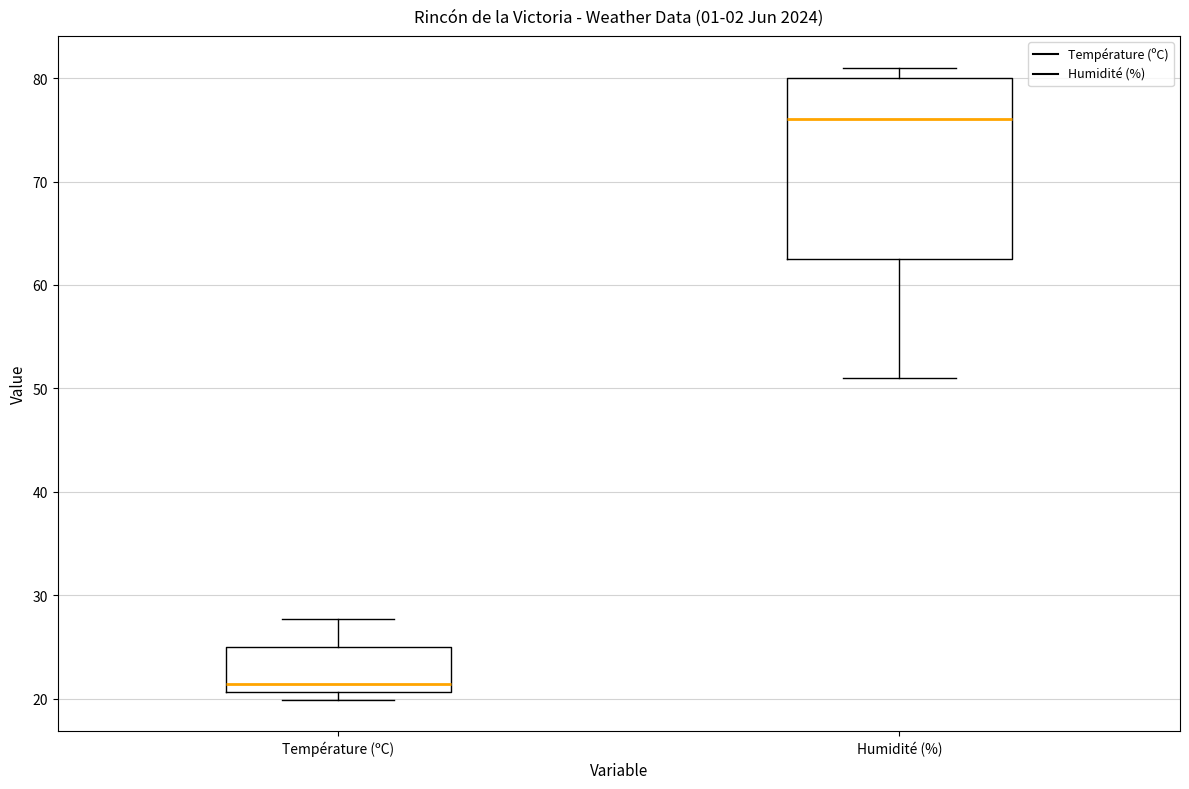

Comparing the boxes themselves (not the whiskers), which one is the tallest?

Humidité (%)